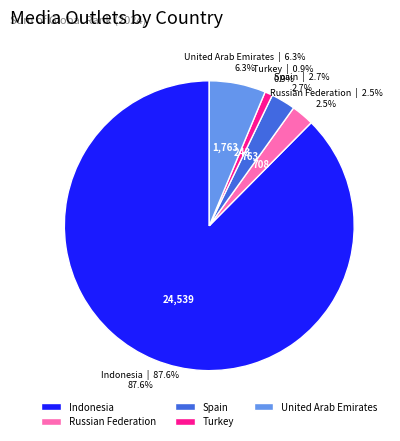

Which has a higher value, Turkey or Indonesia?

Indonesia